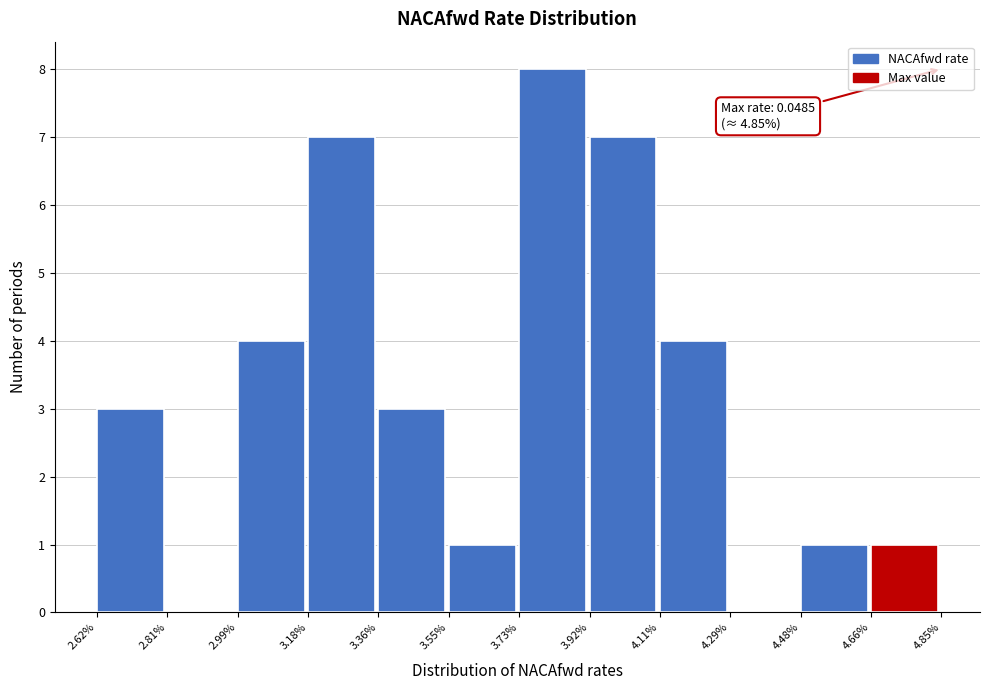

Reading right to left, transcribe all the data shown in this chart.

4.66%=1	4.48%=1	4.29%=0	4.11%=4	3.92%=7	3.73%=8	3.55%=1	3.36%=3	3.18%=7	2.99%=4	2.81%=0	2.62%=3